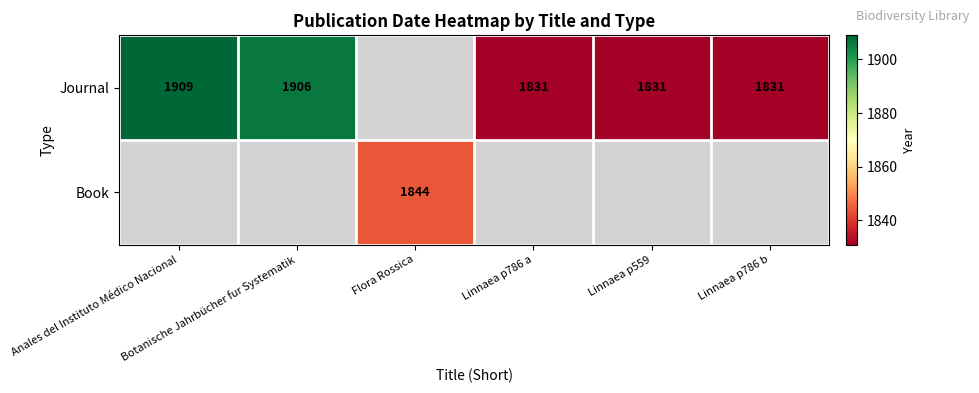

The value of Journal at Linnaea p786 a is 1110.2. True or false?

False